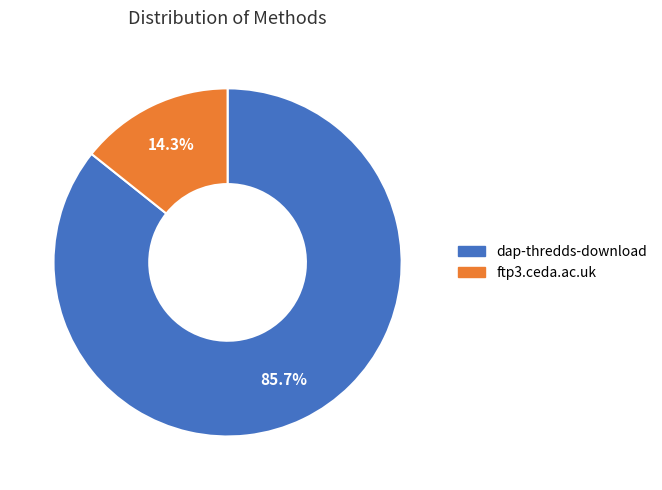

Is the sum of ftp3.ceda.ac.uk and dap-thredds-download greater than half?

Yes